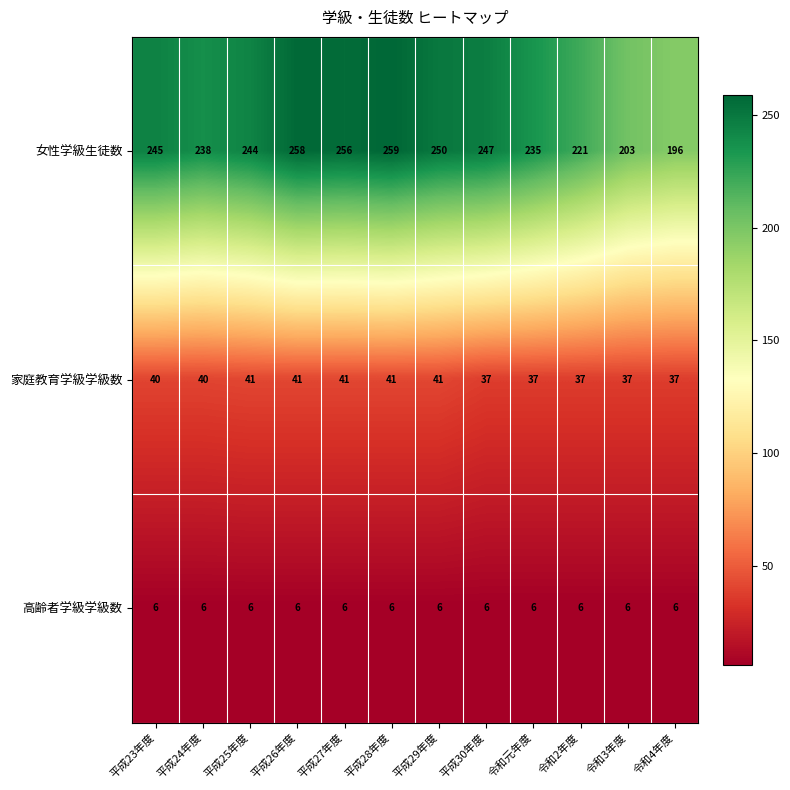

Which series has the widest spread of values?

女性学級生徒数